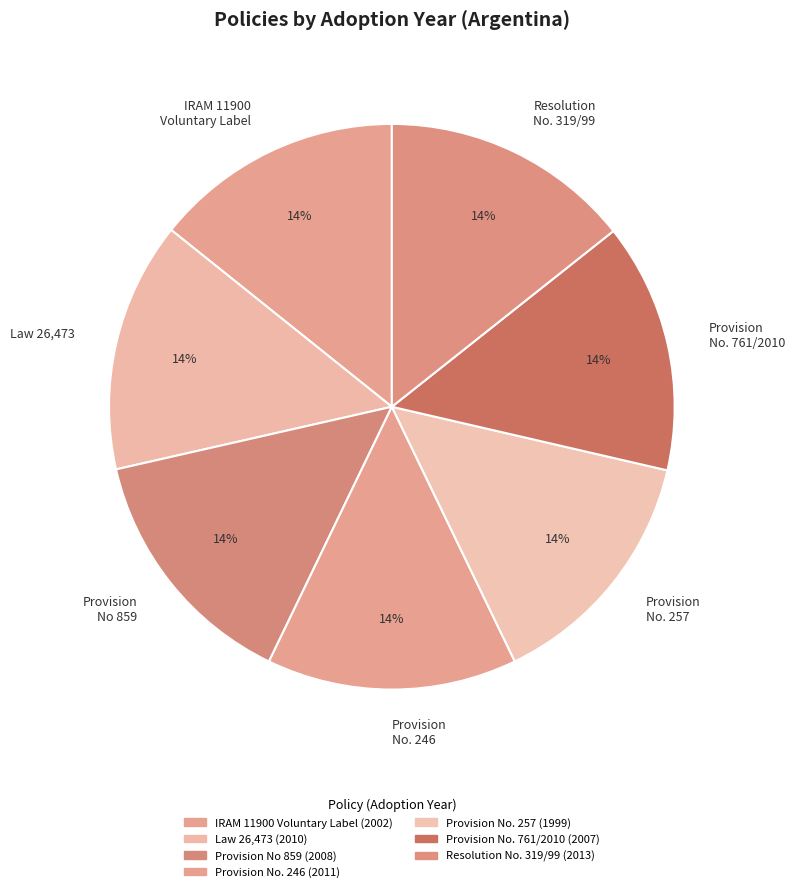

Is there any slice that represents more than half of the pie?

No